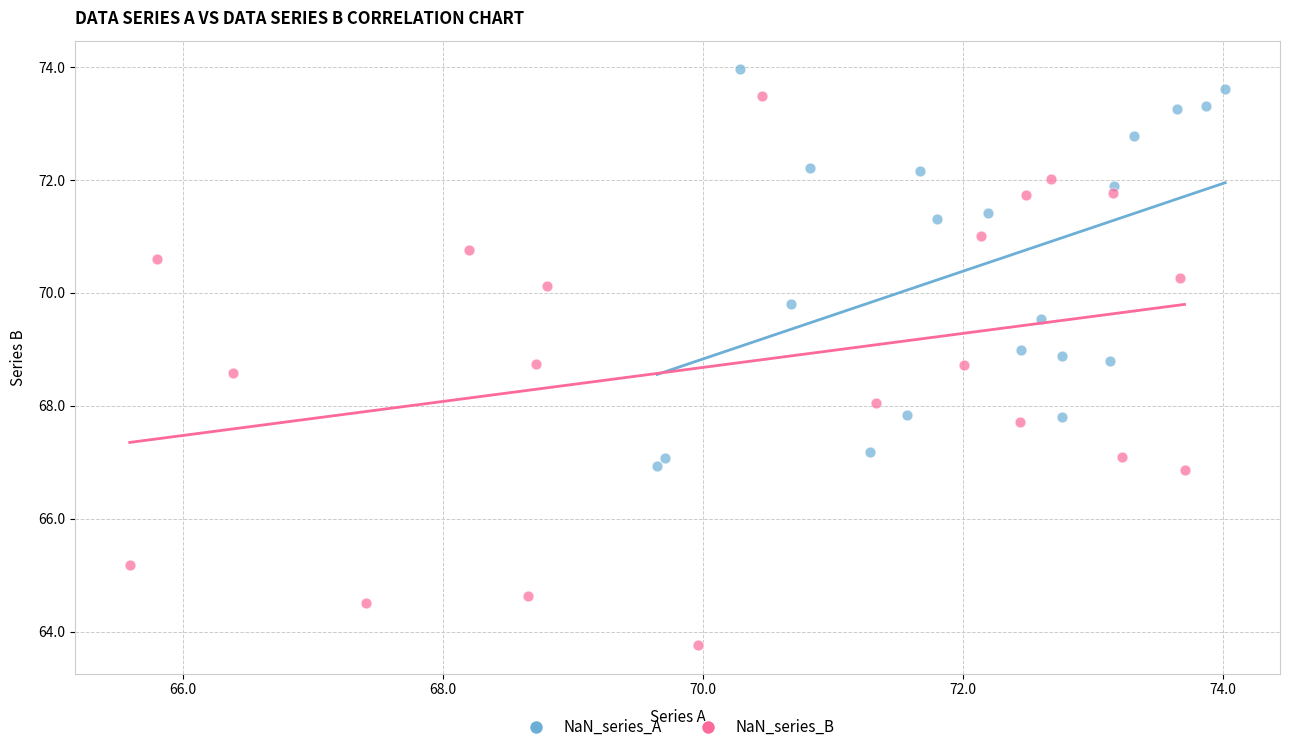

Which series contains the lowest Y value?

NaN_series_B